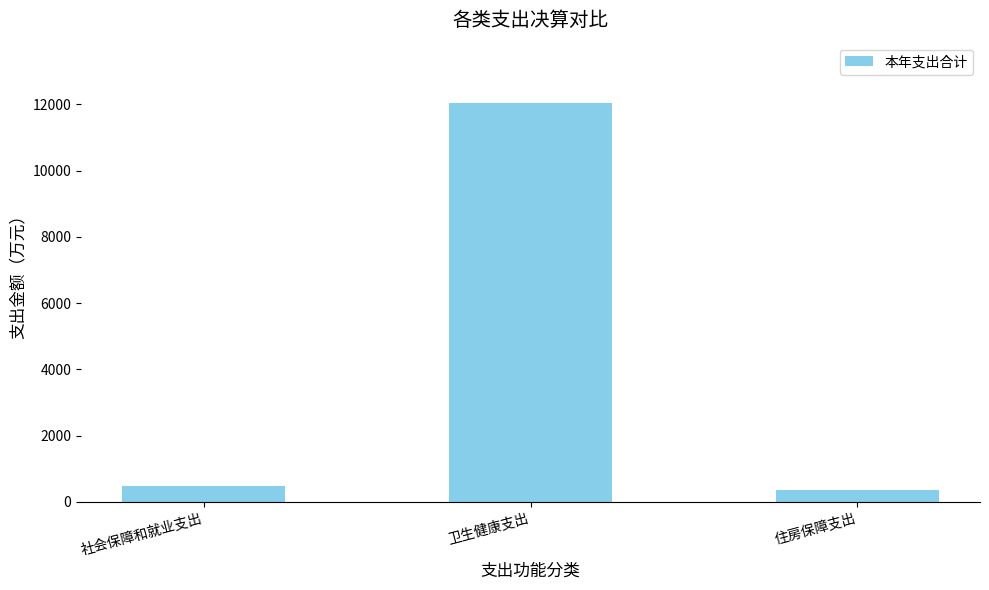

How many bars are there in total?

3